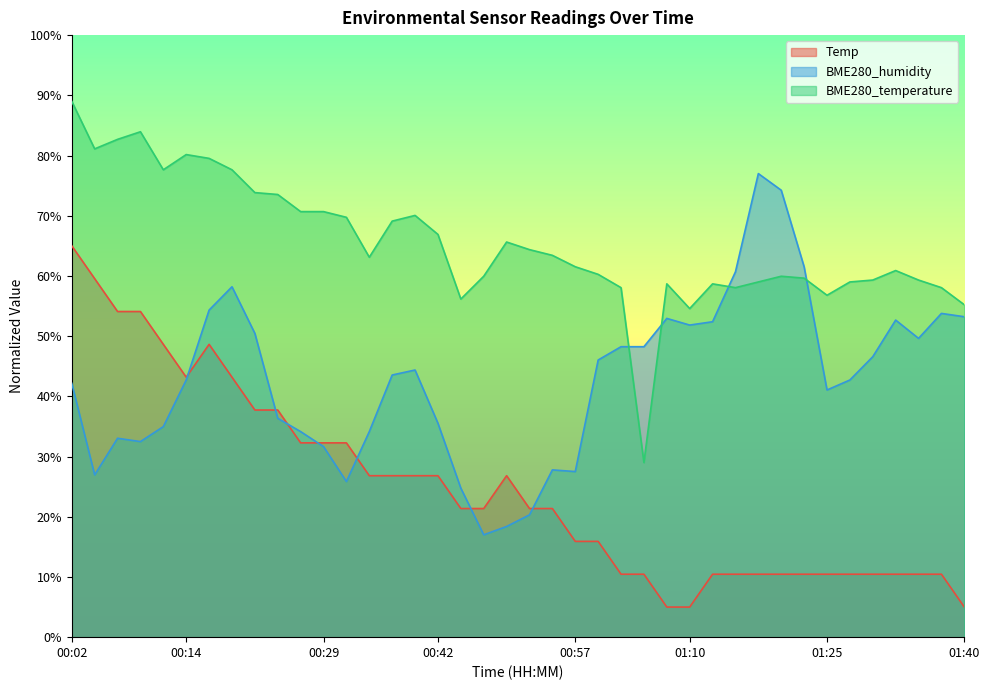

What is the difference between the Temp values at 00:57 and 00:14?

27.3